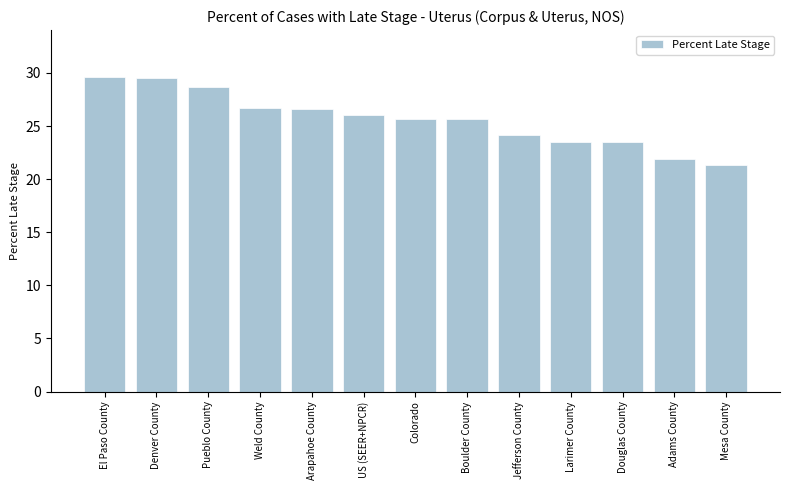

Is it true that the value at Larimer County is 12.9?

False